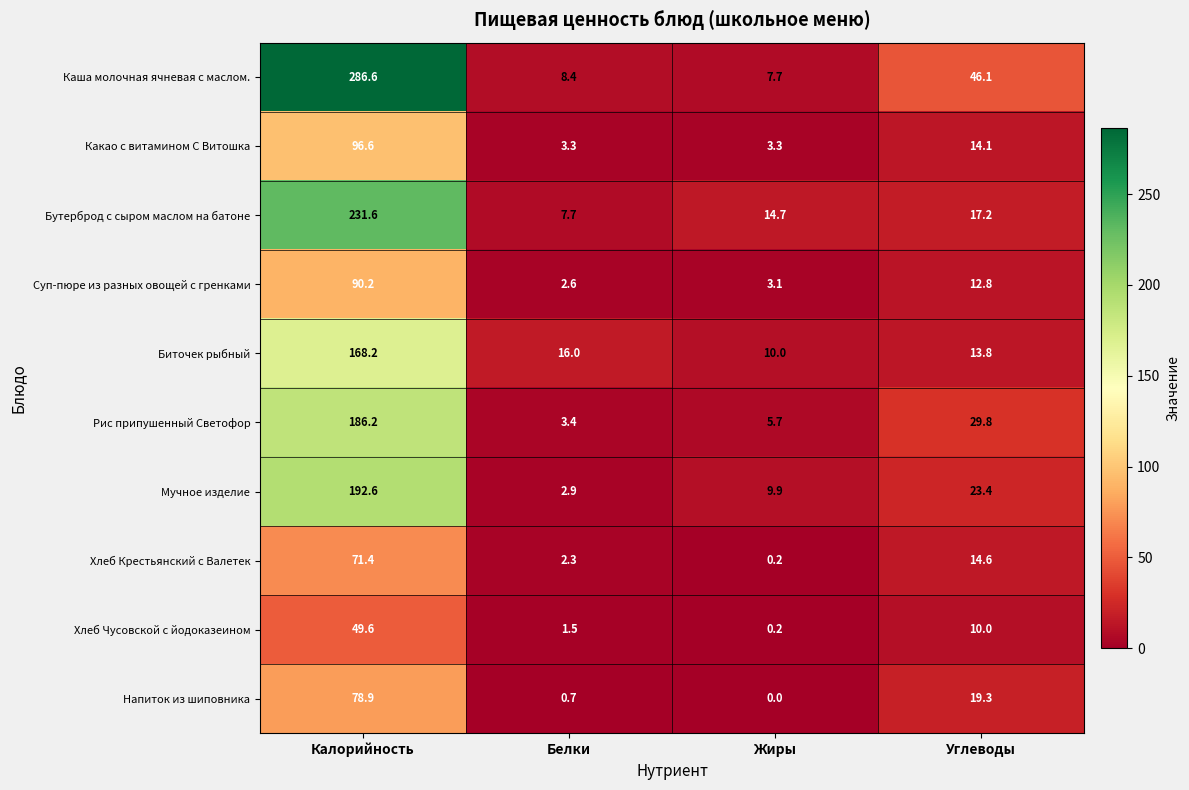

What is the difference between the maximum and minimum values in the Хлеб Чусовской с йодоказеином series?

49.4